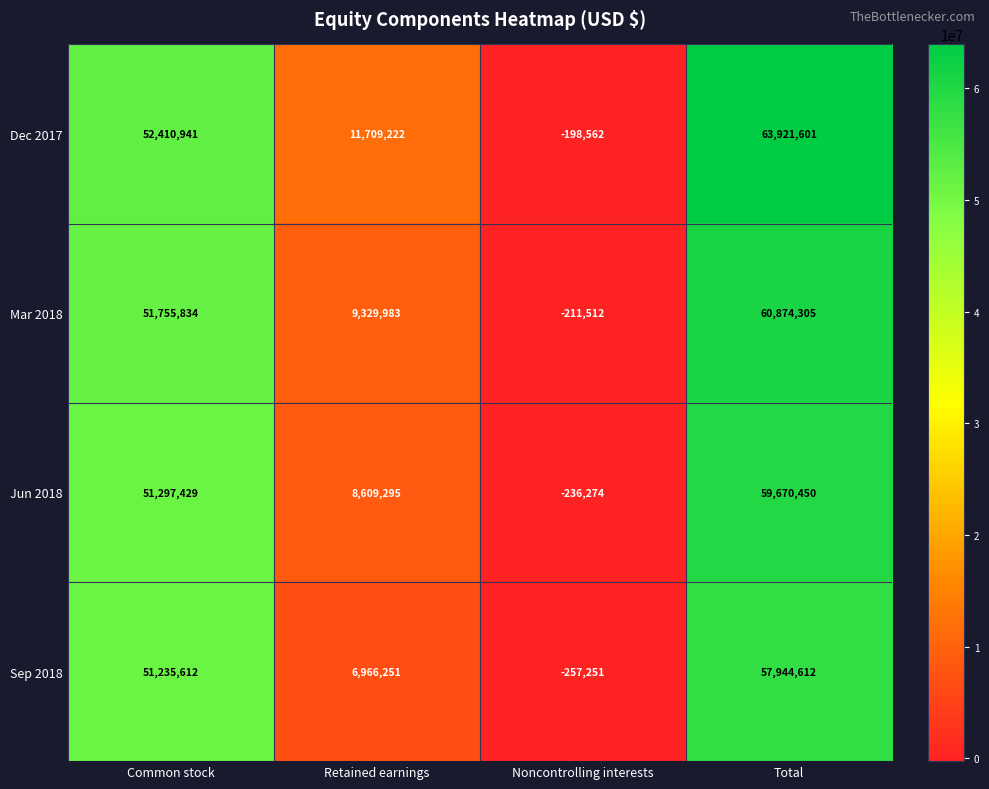

What is the difference between the Jun 2018 values at Total and Noncontrolling interests?

59906724